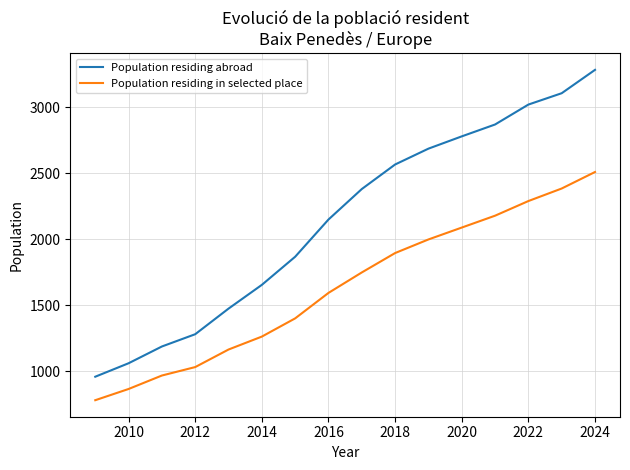

Does the chart have visible grid lines?

Yes